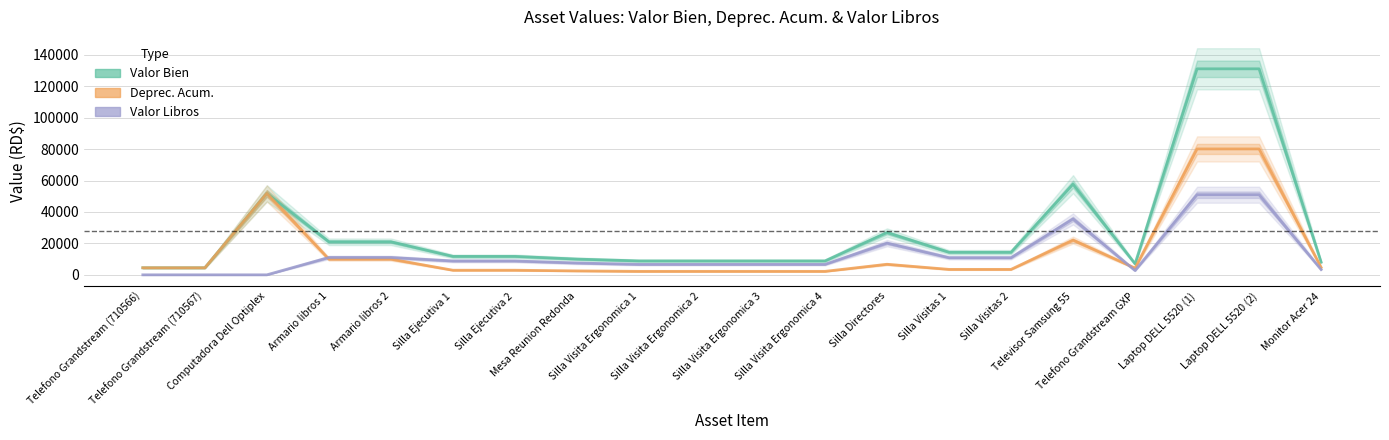

Between Silla Visita Ergonomica 1 and Silla Visita Ergonomica 2, which series saw the biggest shift?

Valor Bien